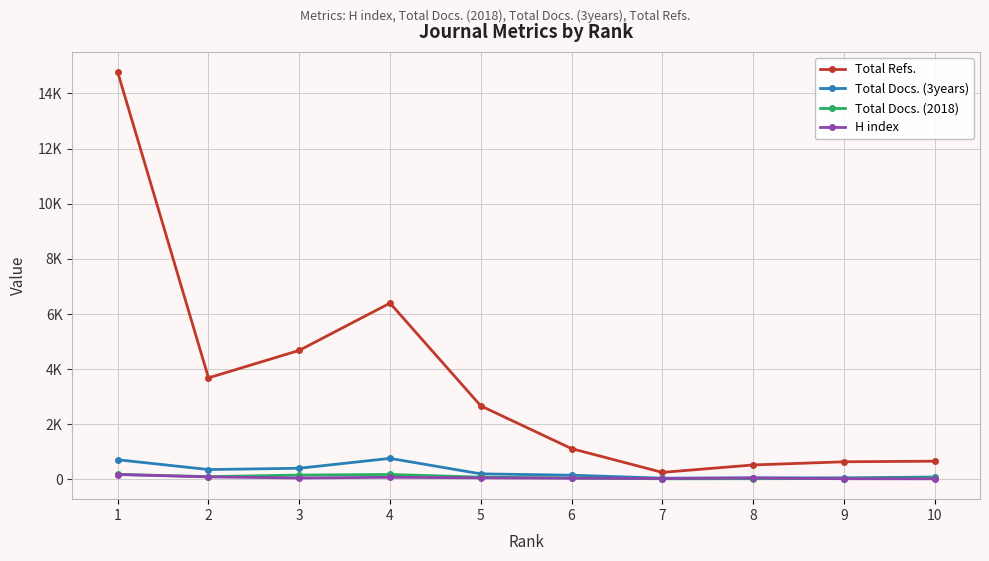

Is this an area chart (filled region under the line)?

No